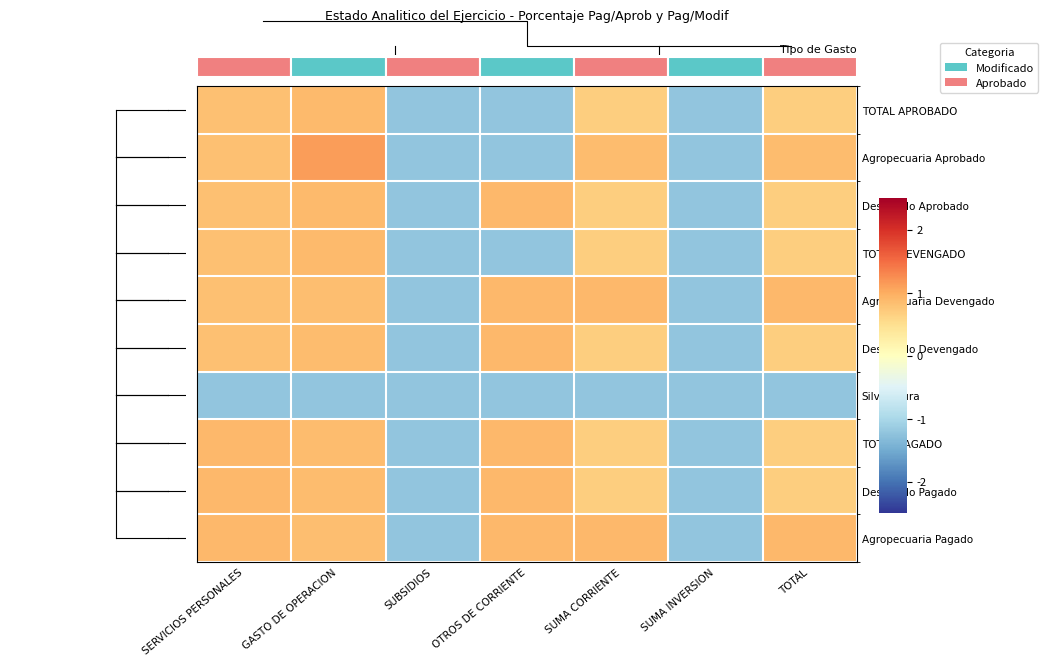

The value of TOTAL APROBADO at OTROS DE CORRIENTE is -0.9. True or false?

False